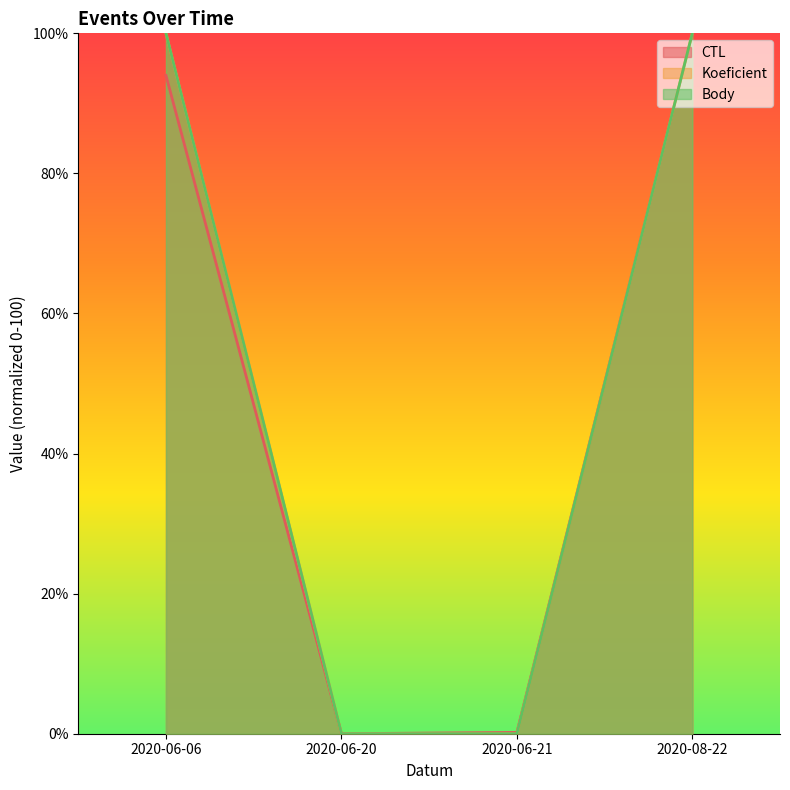

What is the label of the 2nd point from the left?

2020-06-20